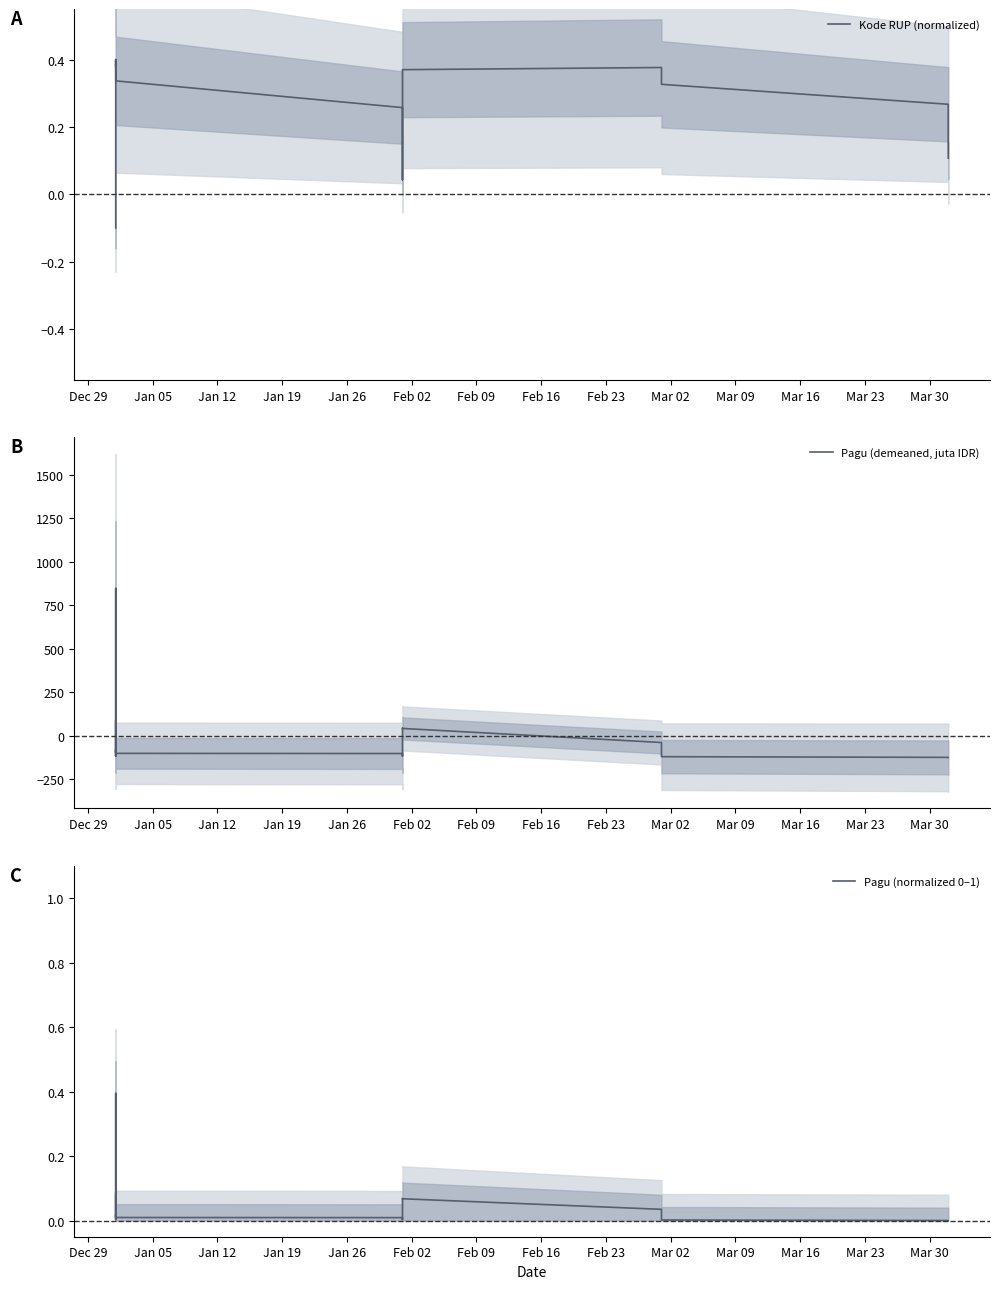

Rank the series by their maximum value, from highest to lowest.

Pagu (demeaned, juta IDR), Kode RUP (normalized), Pagu (normalized 0–1)